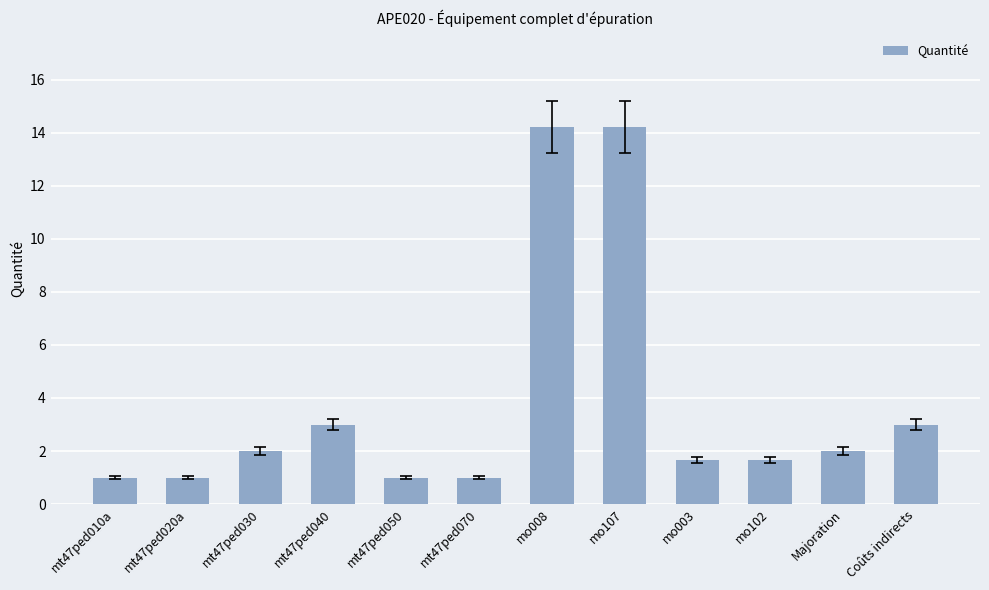

What is the maximum value shown in the chart?

14.2